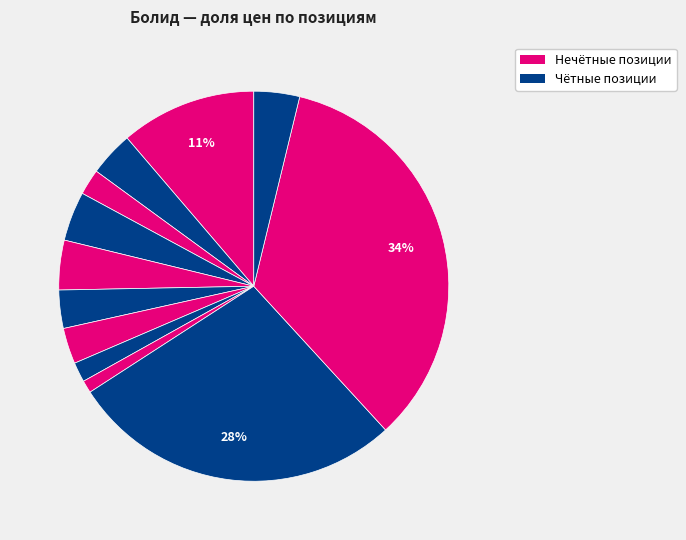

Count the number of slices in the pie.

12